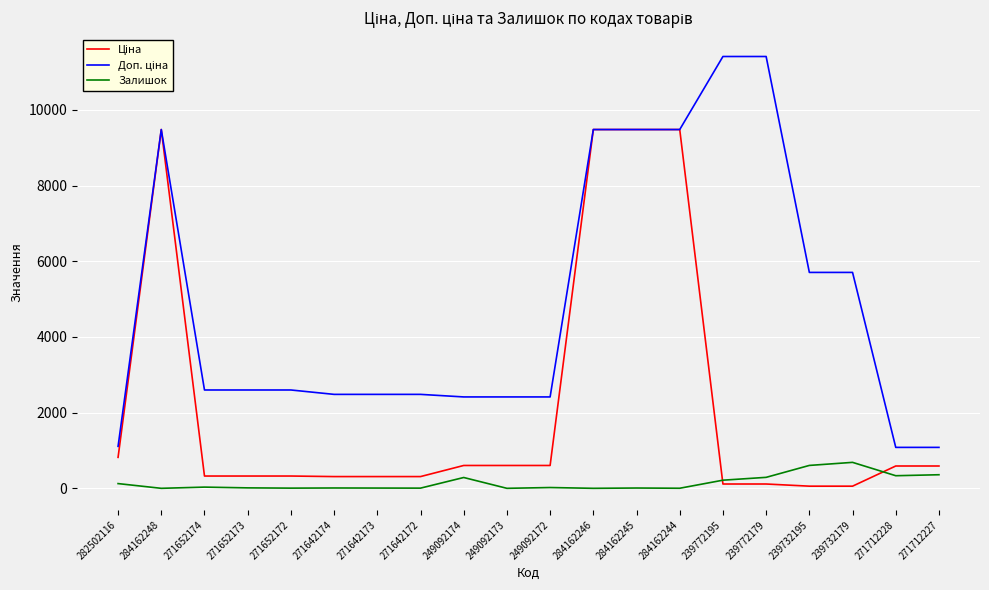

True or false: Залишок has a value of 333.0 at 271712228.

True